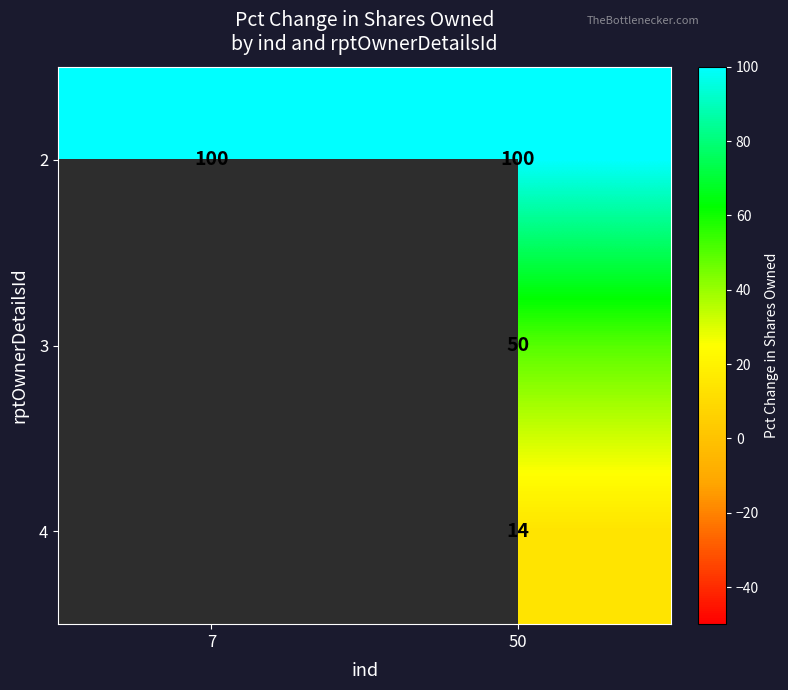

Rank the series at 50 from lowest to highest value.

4, 3, 2